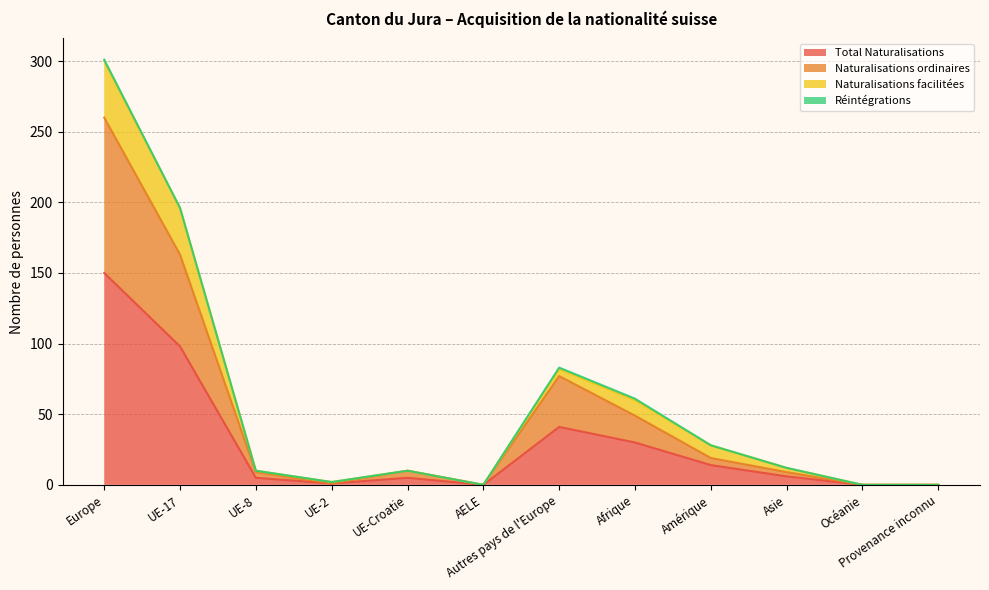

Rank the categories by Total Naturalisations value from highest to lowest.

Europe, UE-17, Autres pays de l'Europe, Afrique, Amérique, Asie, UE-8, UE-Croatie, UE-2, AELE, Océanie, Provenance inconnu